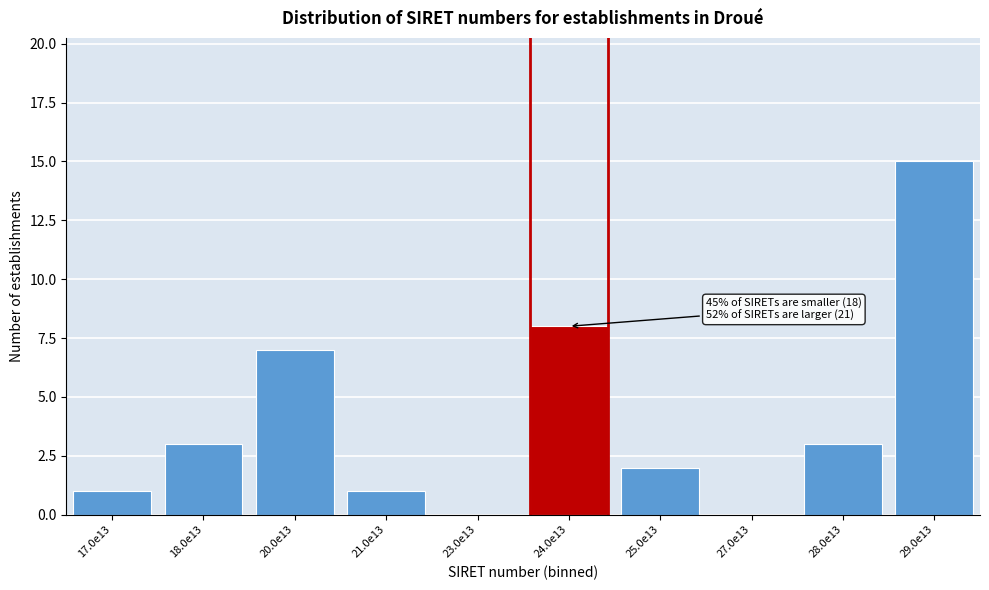

Reading right to left, extract all data points from this chart.

29.0e13=15	28.0e13=3	27.0e13=0	25.0e13=2	24.0e13=8	23.0e13=0	21.0e13=1	20.0e13=7	18.0e13=3	17.0e13=1